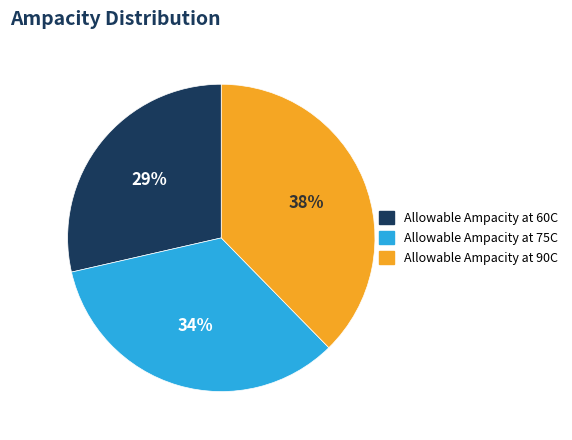

The Allowable Ampacity at 90C slice represents 38% of the pie. True or false?

True